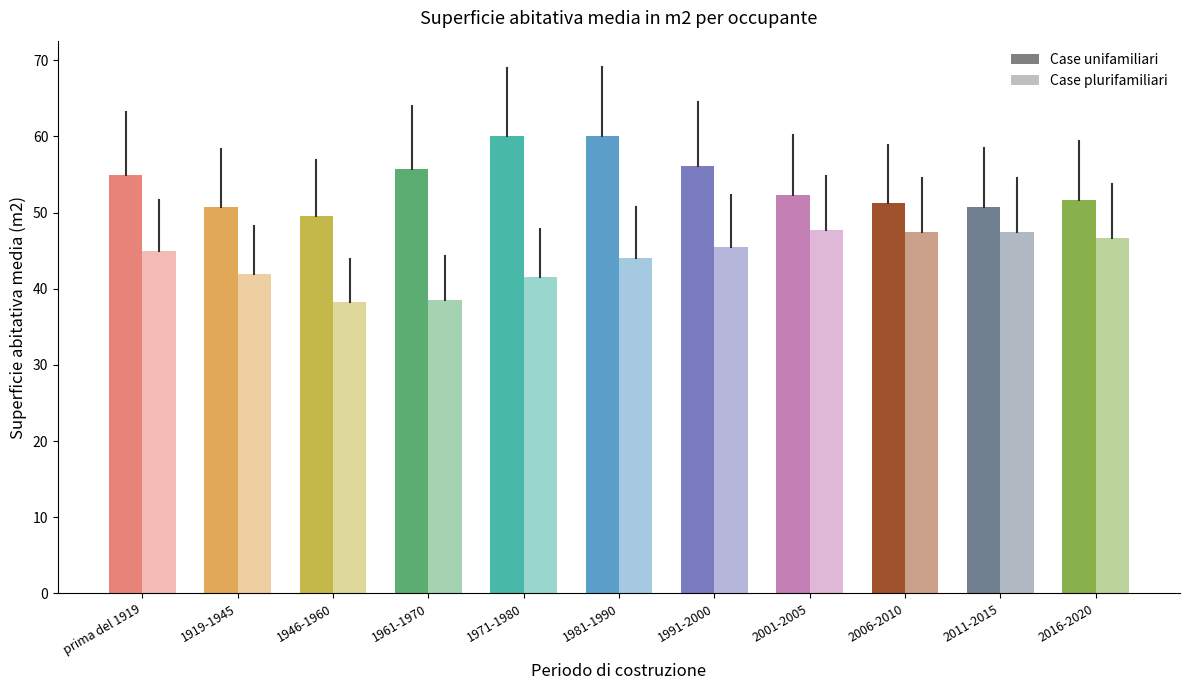

Reading left to right, extract all data points from this chart.

Case unifamiliari: 55.0	50.7	49.5	55.7	60.0	60.1	56.1	52.3	51.2	50.8	51.7
Case plurifamiliari: 44.9	41.9	38.2	38.5	41.6	44.1	45.5	47.7	47.4	47.4	46.7